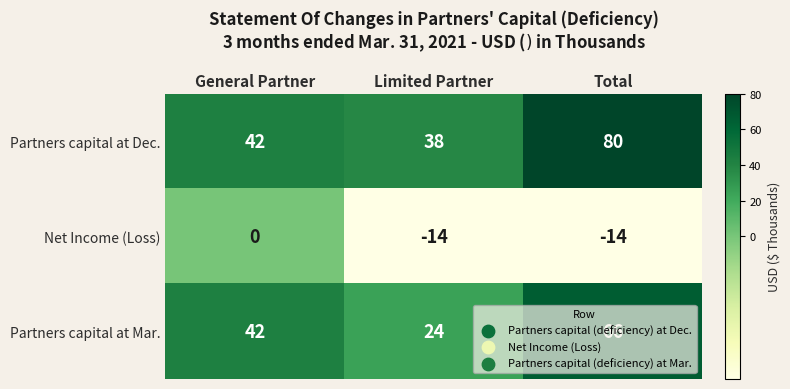

What value does the Partners capital at Mar. series have at General Partner, to the nearest 5?

40